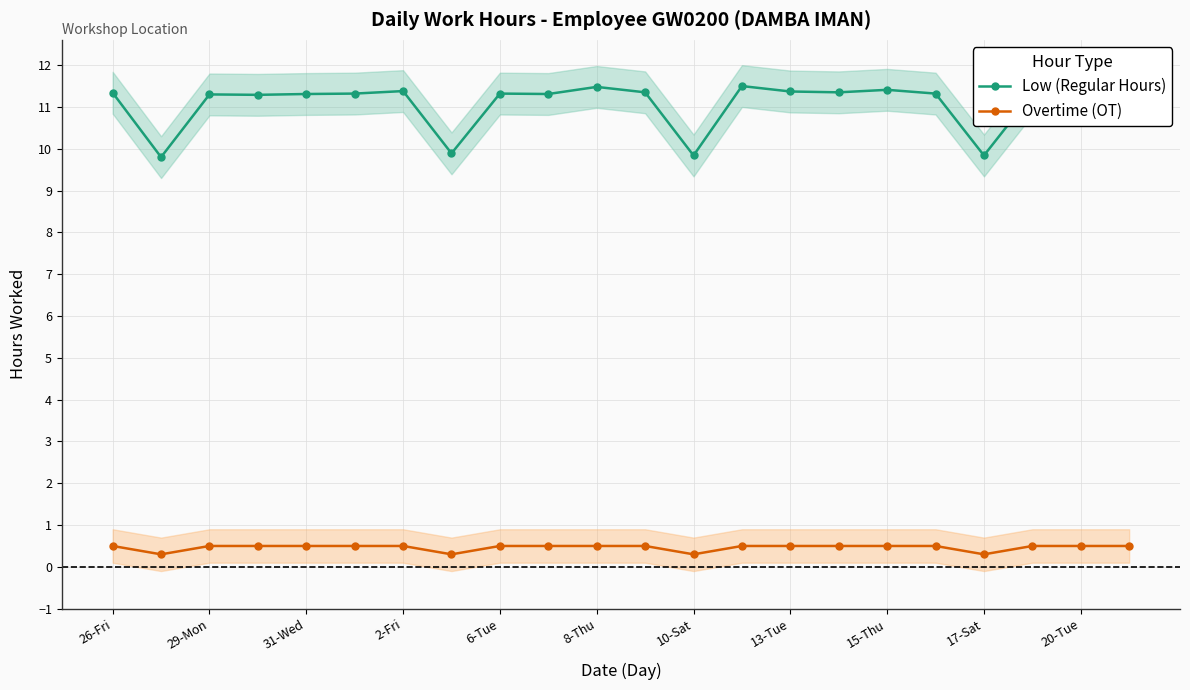

In Low (Regular Hours), how many points are higher than both neighbors (excluding endpoints)?

7